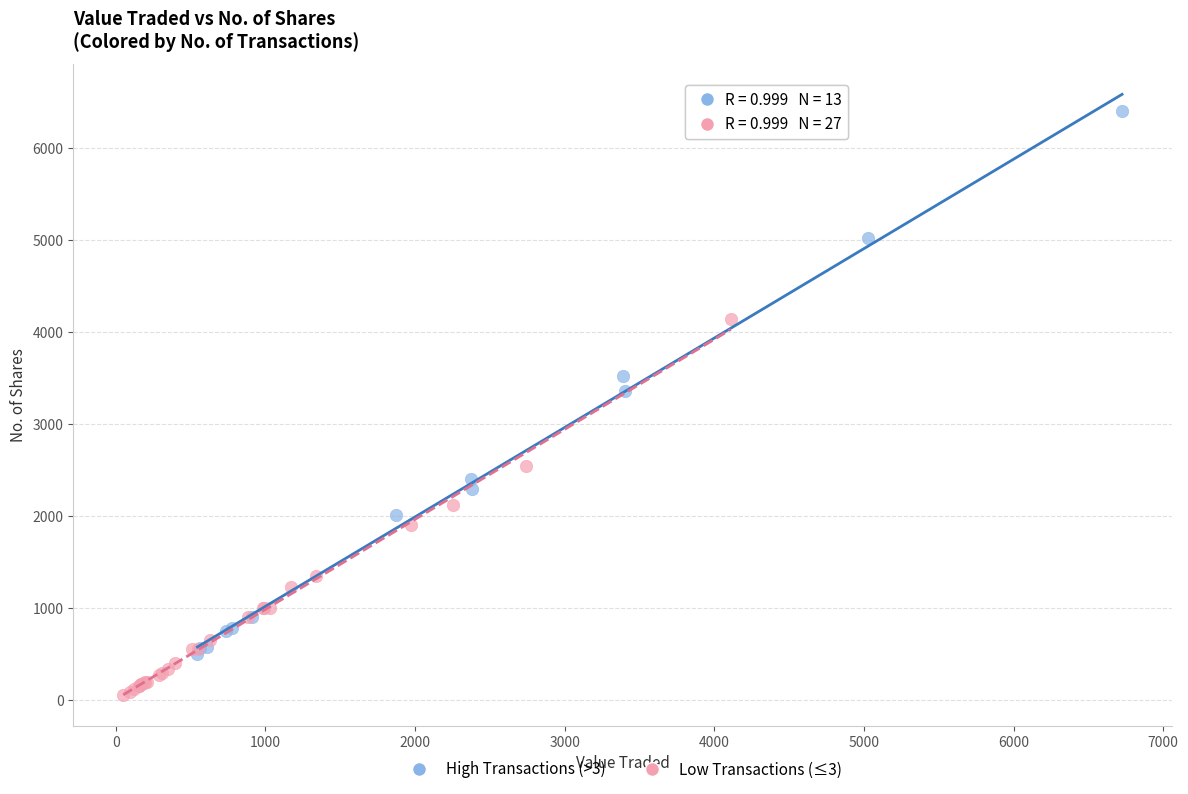

Which series has the widest spread of Y values?

High Transactions (>3)